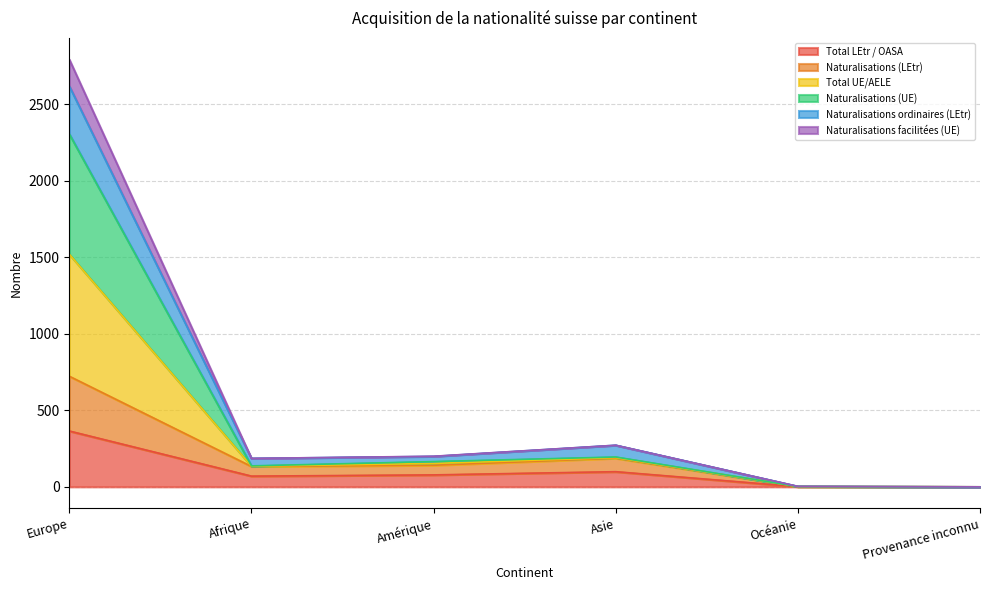

What is the greatest value displayed?

2795